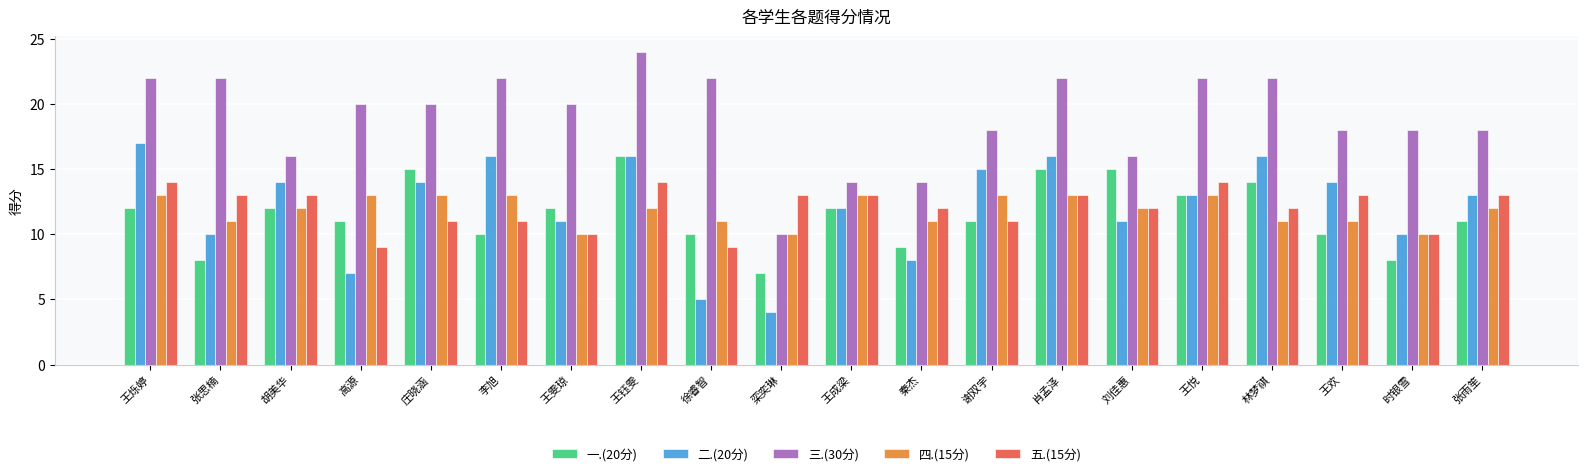

True or false: 五.(15分) has a value of 21 at 刘佳惠.

False